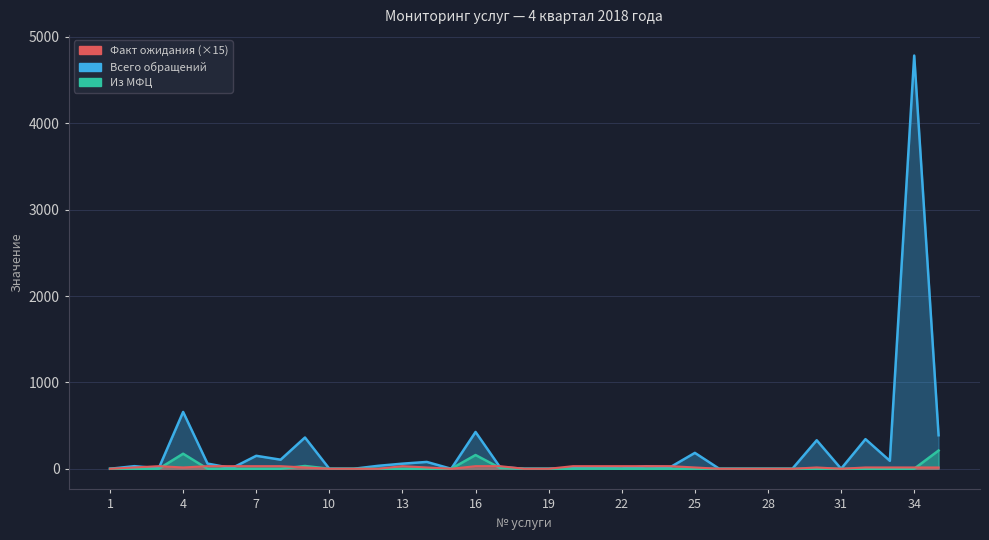

At which label does Всего обращений reach its minimum?

1